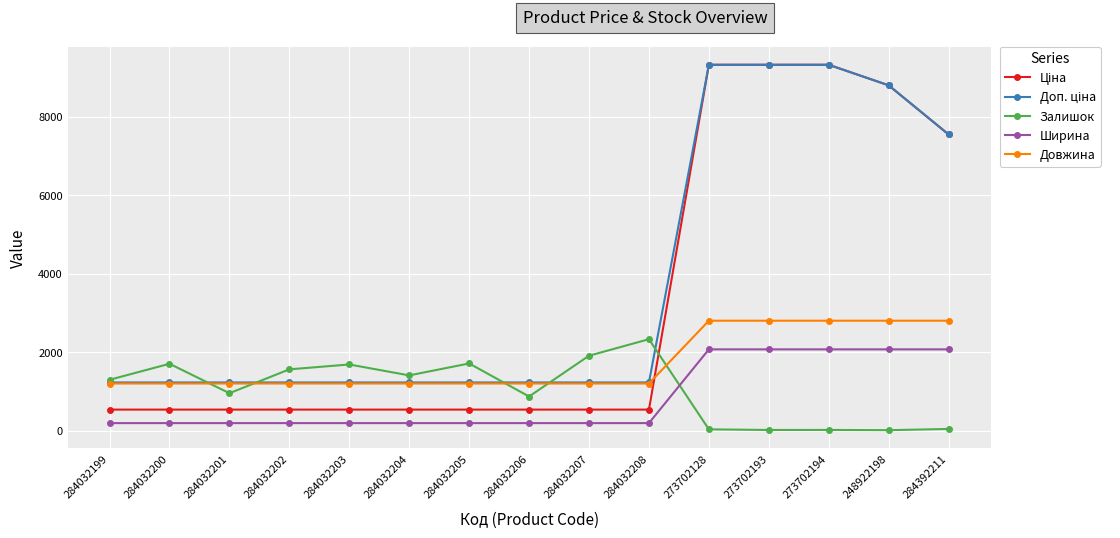

What is the maximum value shown in the chart?

9321.4